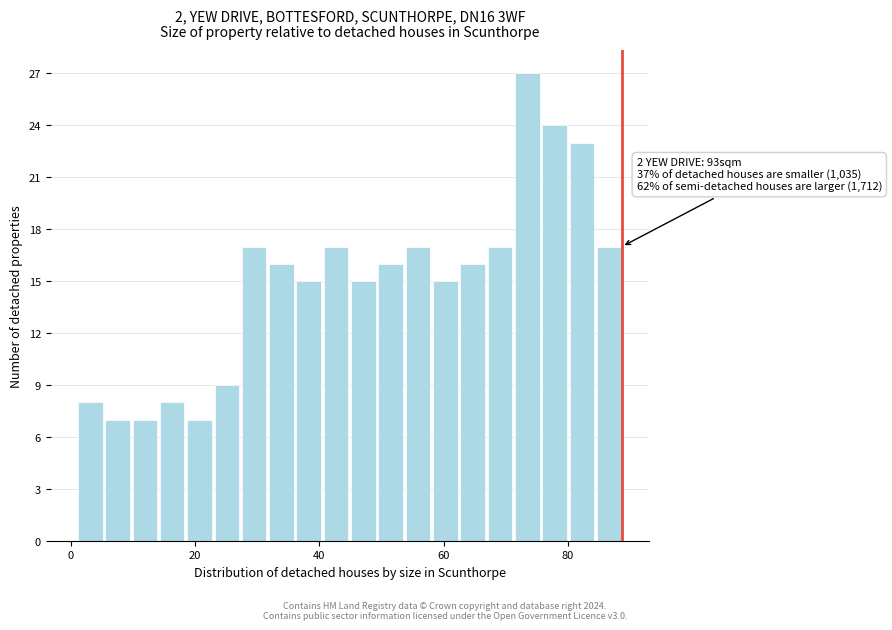

Around what value on the x-axis is the tallest bar? Give the approximate position of its centre, as read against the axis.

74